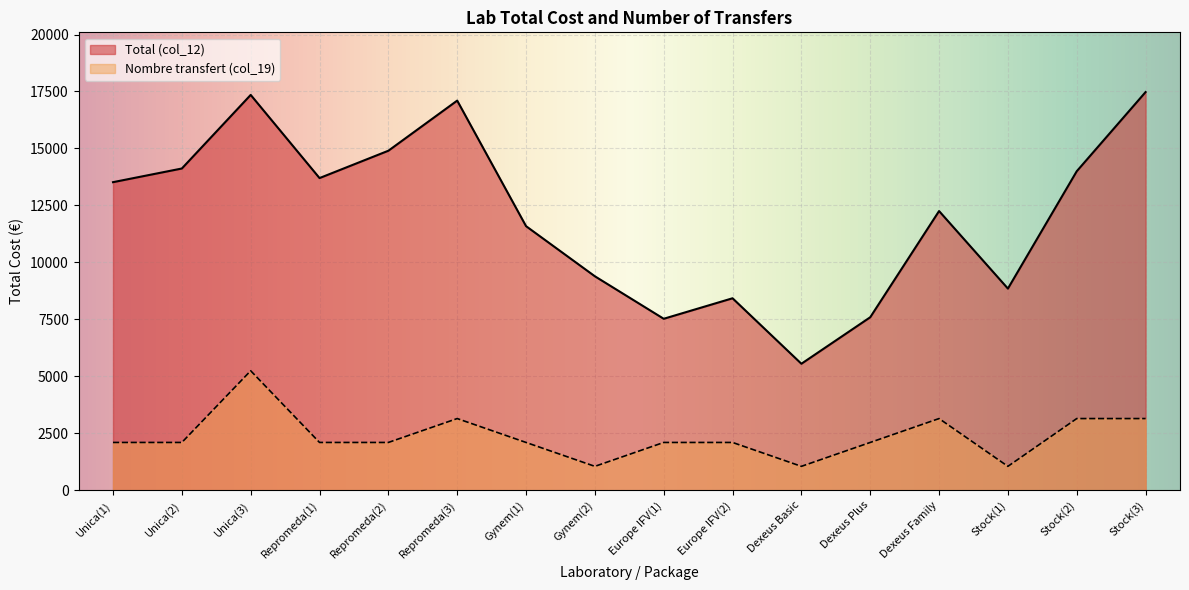

In Total (col_12), how many points are lower than both neighbors (excluding endpoints)?

4